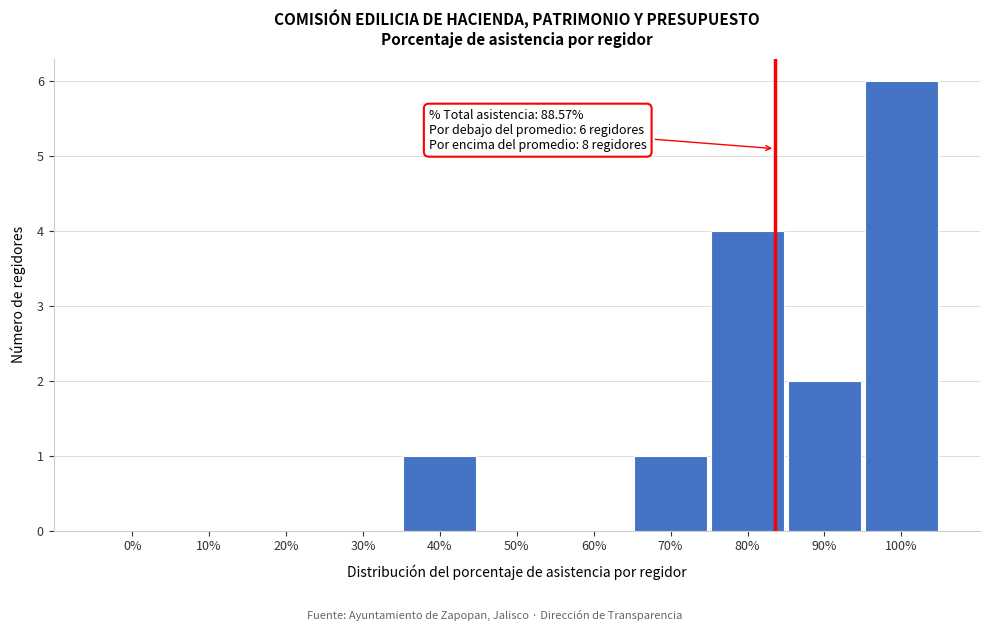

Reading left to right, list all the values displayed in this chart.

0%=0	10%=0	20%=0	30%=0	40%=1	50%=0	60%=0	70%=1	80%=4	90%=2	100%=6